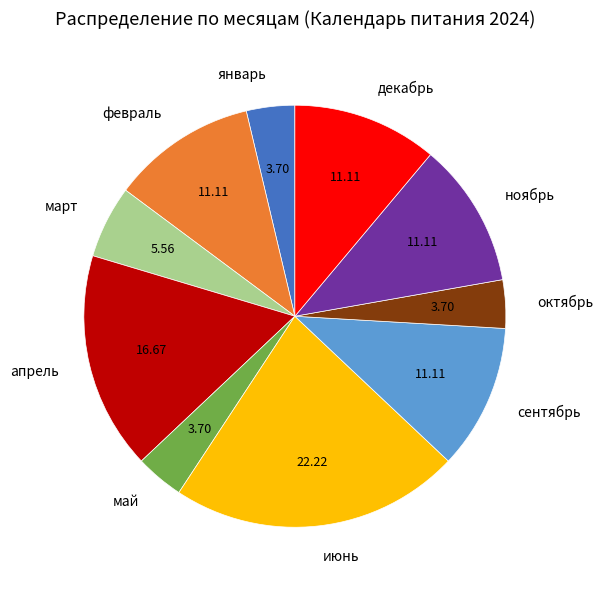

What is the ratio of the value at февраль to the value at июнь?

0.5